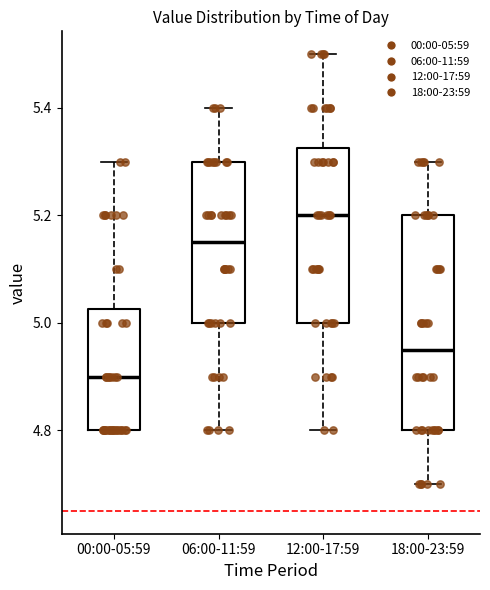

Reading left to right, read every box against the y-axis: the position of its median line, the range the box covers, and the ends of its whiskers. The values are not printed on the chart, so give them approximately, as read against the axis.

00:00-05:59: median 4.90, box 4.80 to 5.02, whiskers 4.80 to 5.30
06:00-11:59: median 5.16, box 5.00 to 5.30, whiskers 4.80 to 5.40
12:00-17:59: median 5.20, box 5.00 to 5.32, whiskers 4.80 to 5.50
18:00-23:59: median 4.96, box 4.80 to 5.20, whiskers 4.70 to 5.30